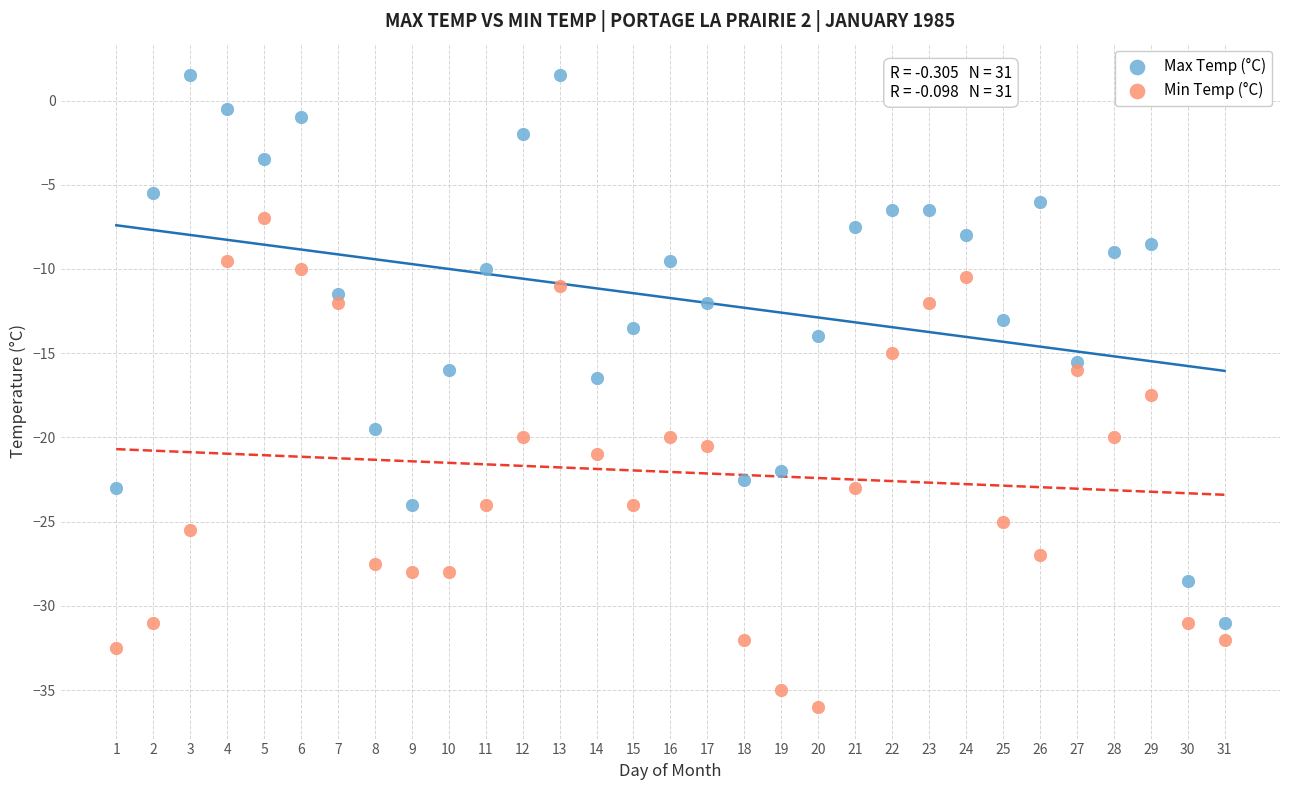

Across all data points, what is the range of X values (max minus min)?

30.0